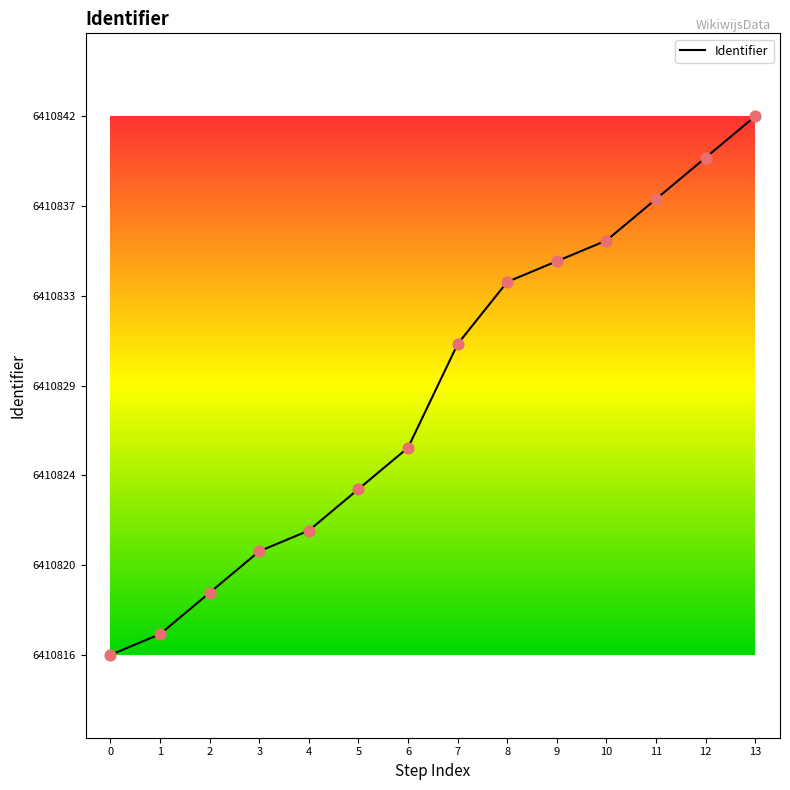

What is the ratio of the value at 10 to the value at 2?

1.0